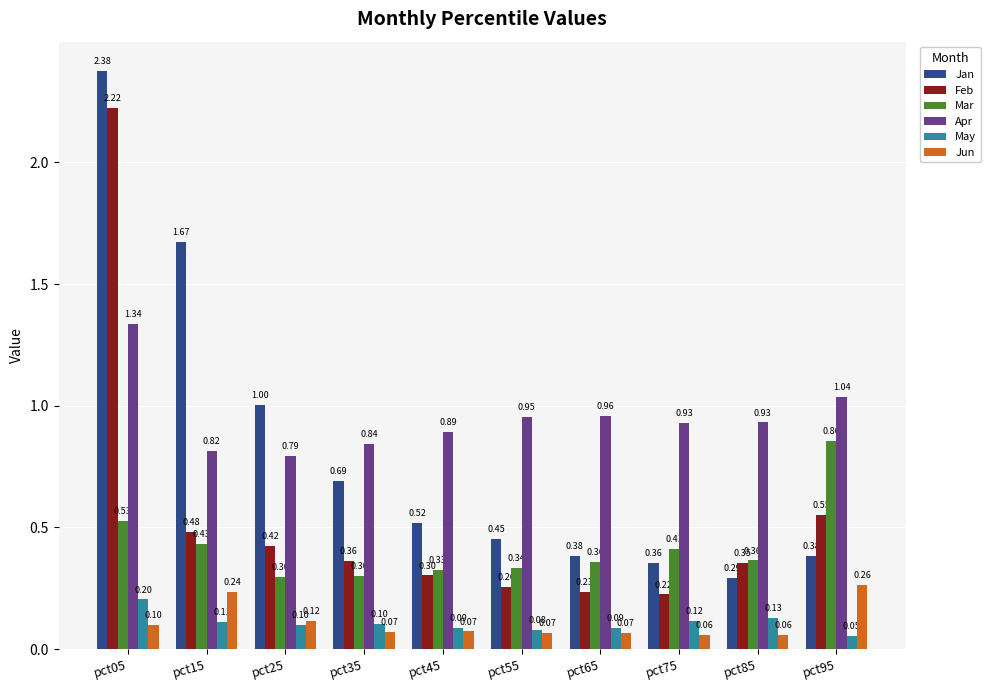

What is the value of the Jun bar at the 2nd from the left?

0.2